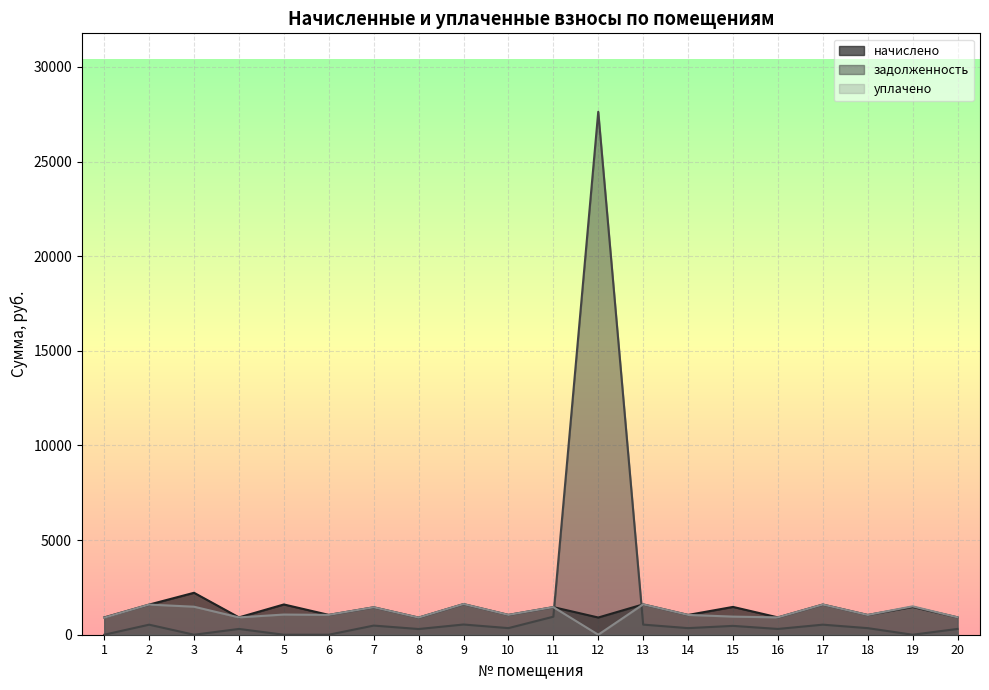

What is the value of the задолженность point at the 4th from the left?

305.2